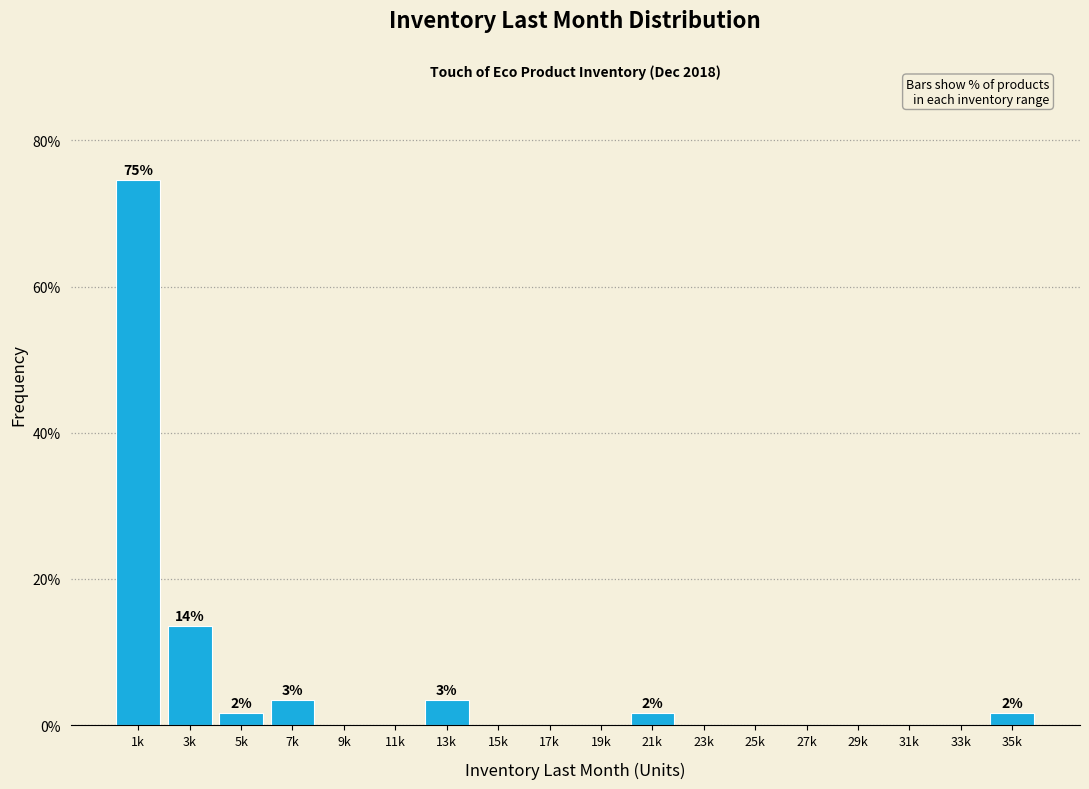

Reading left to right, extract all data points from this chart.

1k=74.6	3k=13.6	5k=1.7	7k=3.4	9k=0.0	11k=0.0	13k=3.4	15k=0.0	17k=0.0	19k=0.0	21k=1.7	23k=0.0	25k=0.0	27k=0.0	29k=0.0	31k=0.0	33k=0.0	35k=1.7